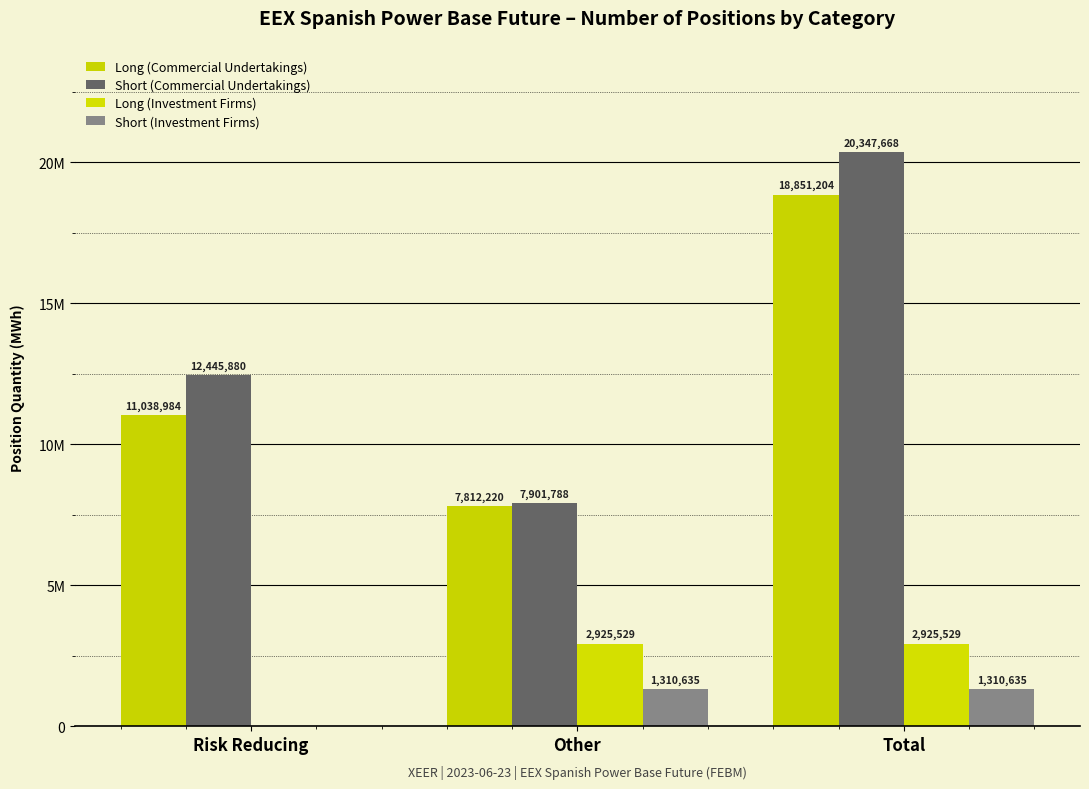

Are the bars horizontal?

No